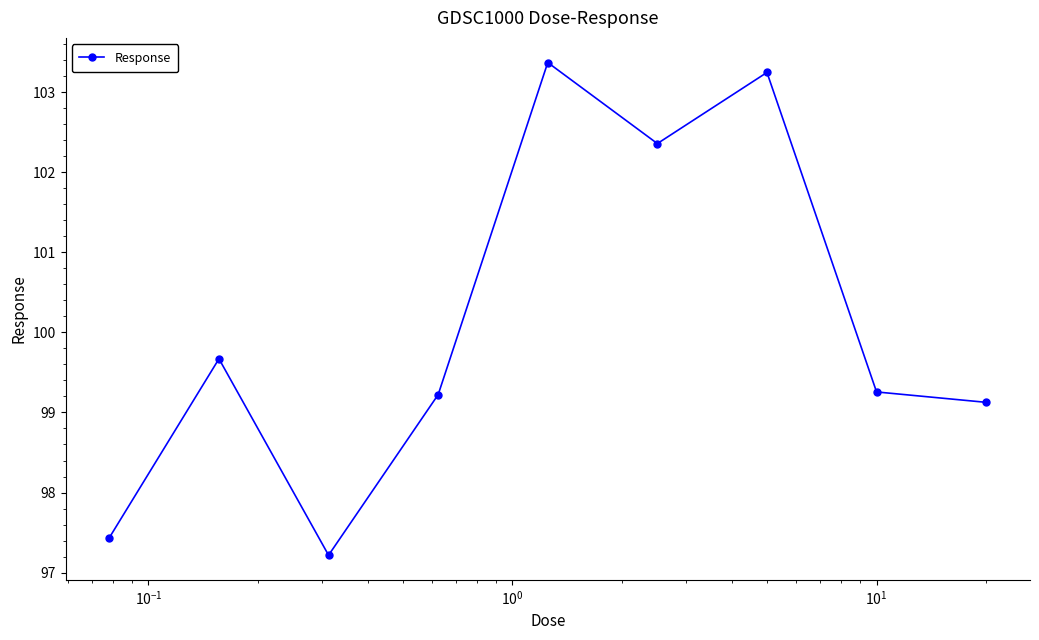

What is the minimum value shown in the chart?

97.2